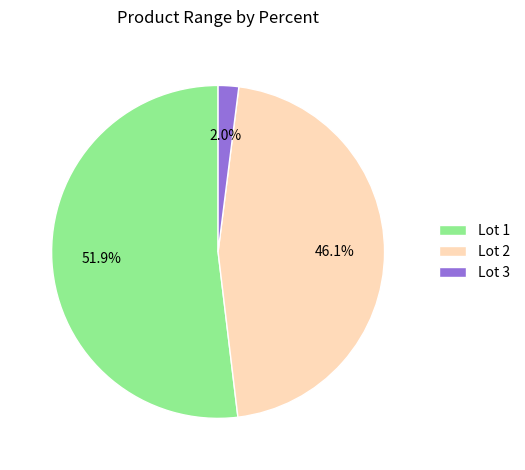

To the nearest percent, what percentage of the pie is Lot 2?

46%